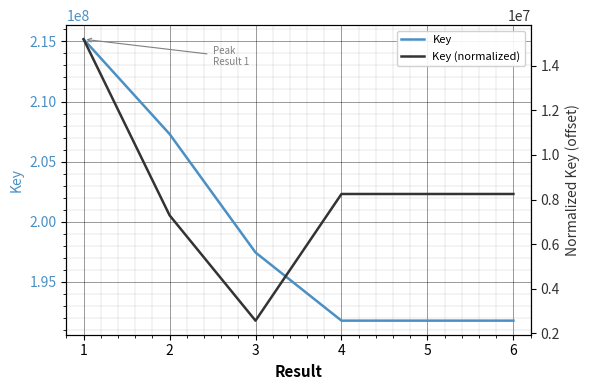

True or false: Key and Key (normalized) intersect in this chart.

False